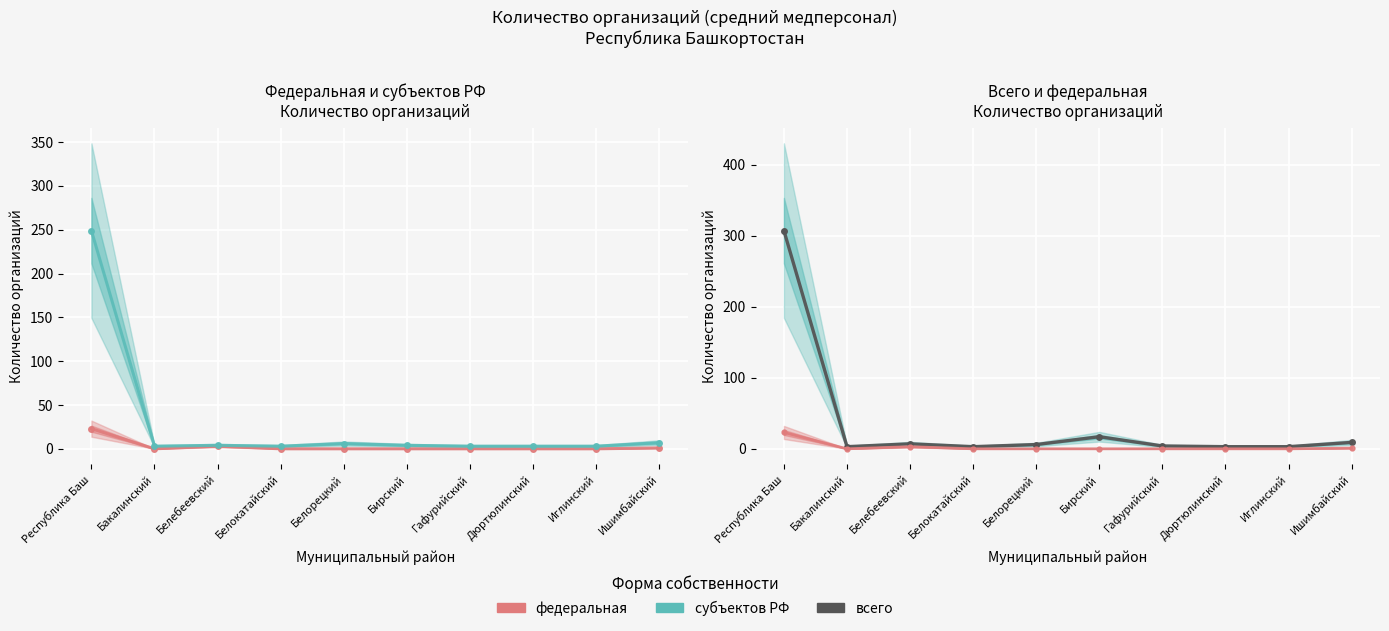

What is the difference between the субъектов РФ values at Белокатайский and Белебеевский?

1